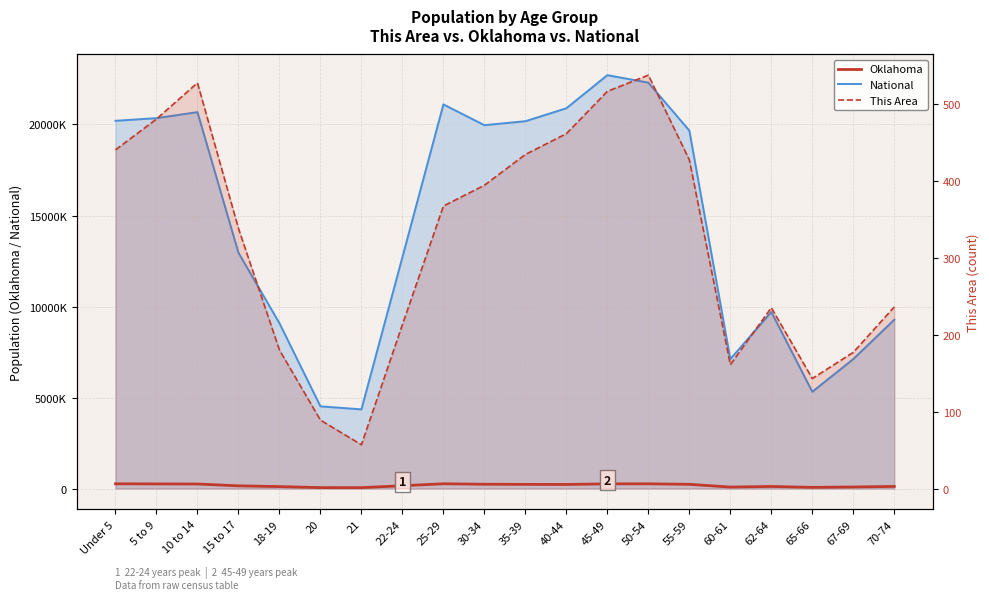

True or false: Oklahoma and National cross at least once.

False